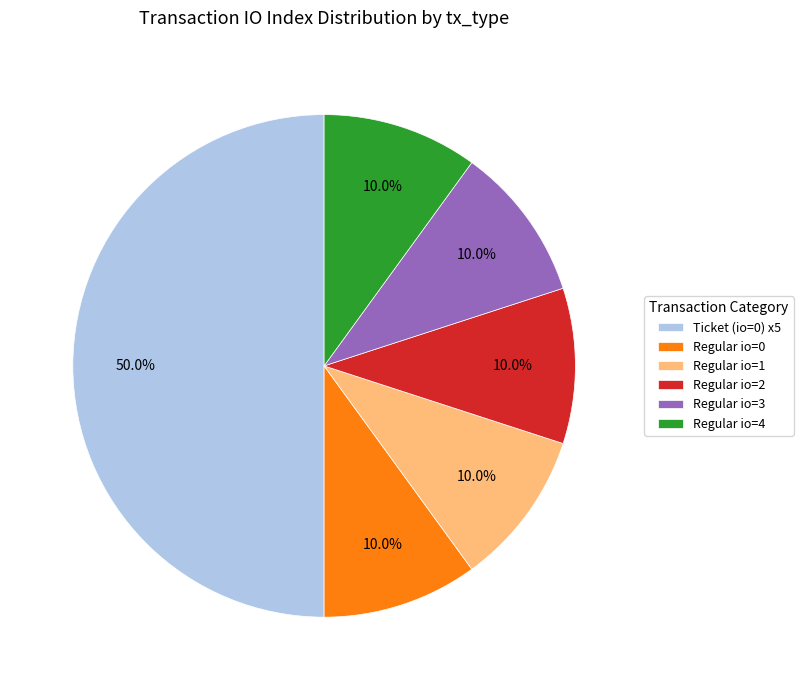

To the nearest percent, what is the average slice percentage?

17%